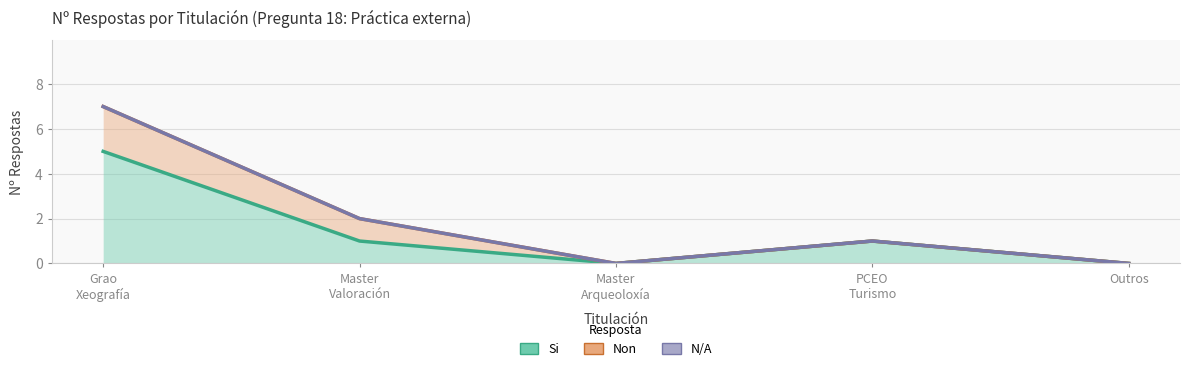

In N/A, how many points are higher than both neighbors (excluding endpoints)?

1